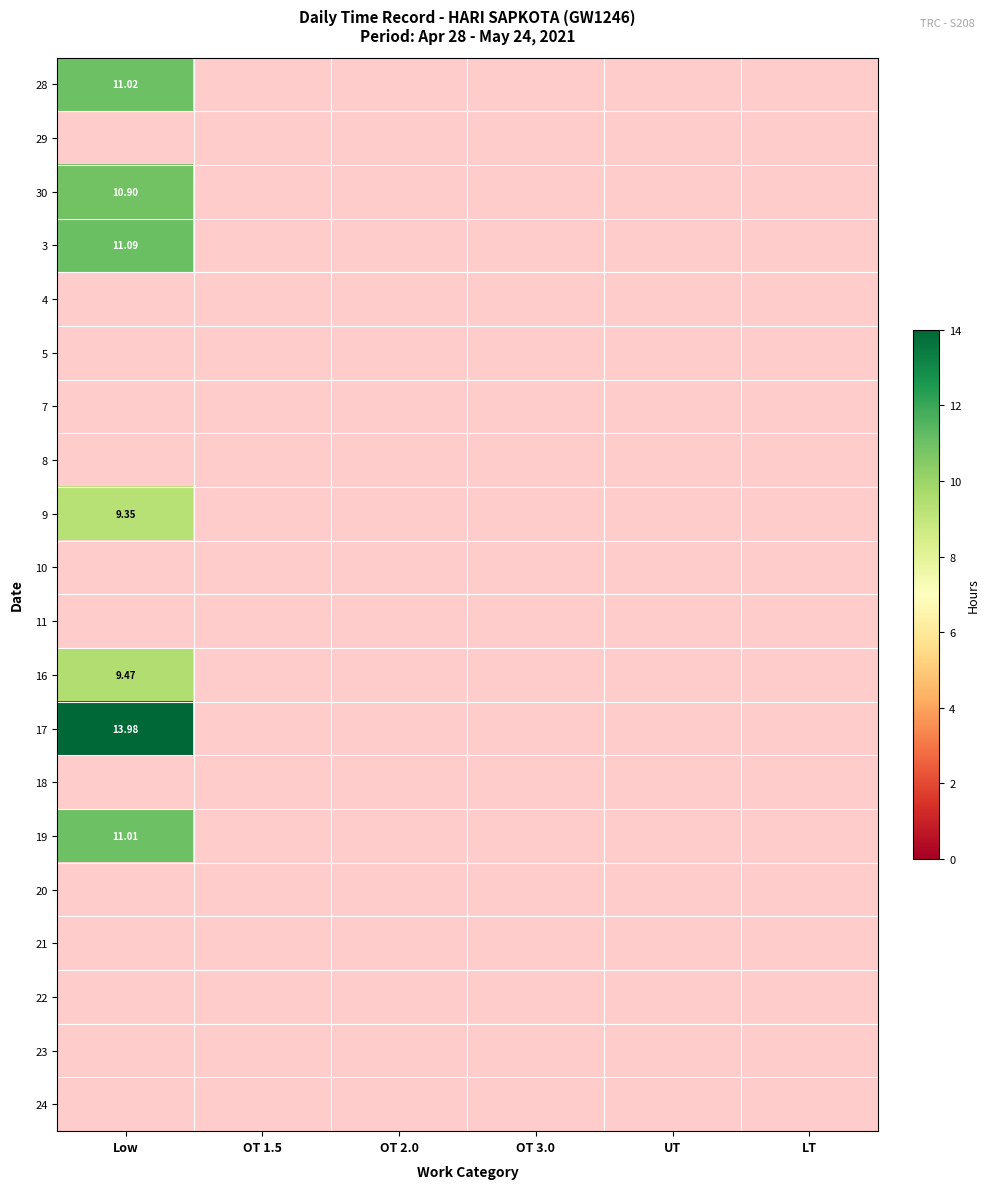

Where is 9 nearest to the value 9?

Low